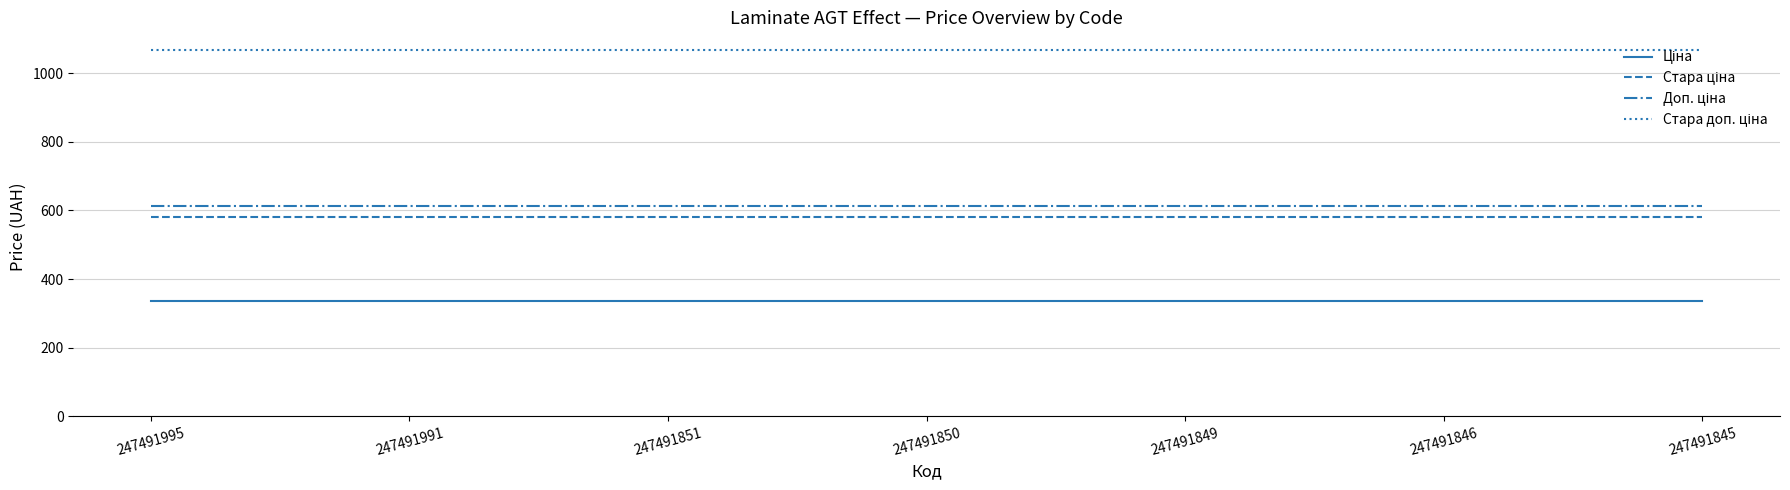

What is the total value across all series at 247491991?

2596.8